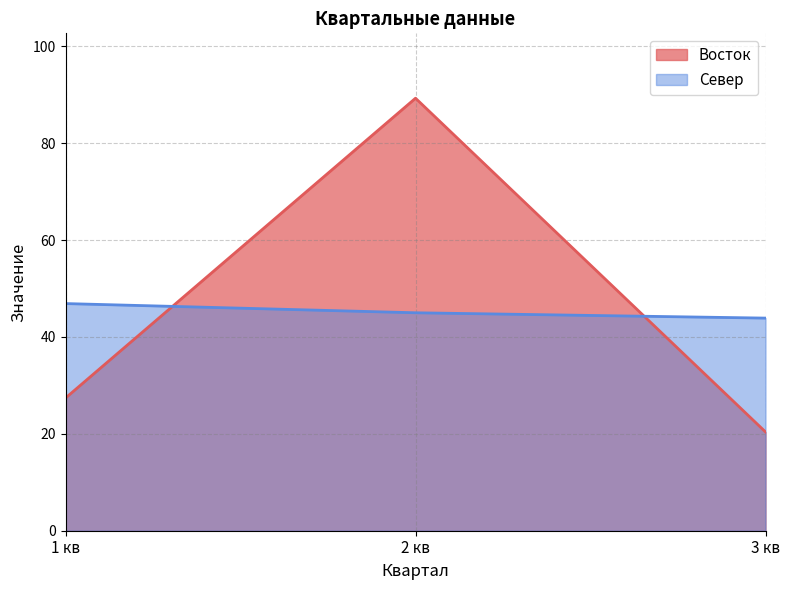

The Север series shows 70.7 at 3 кв. True or false?

False